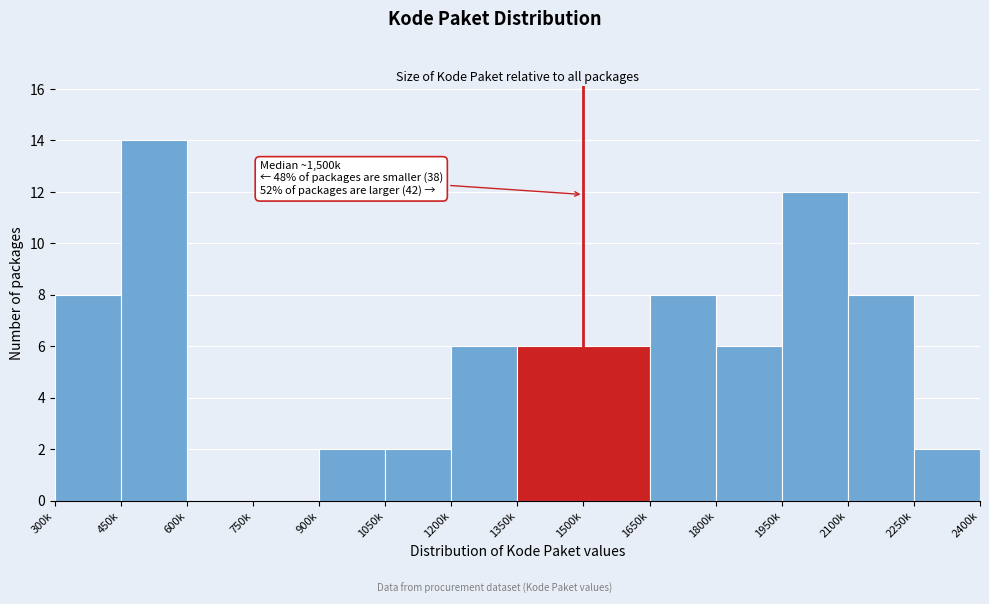

Reading left to right, extract all data points from this chart.

300k=8	450k=14	600k=0	750k=0	900k=2	1050k=2	1200k=6	1350k=6	1500k=6	1650k=8	1800k=6	1950k=12	2100k=8	2250k=2